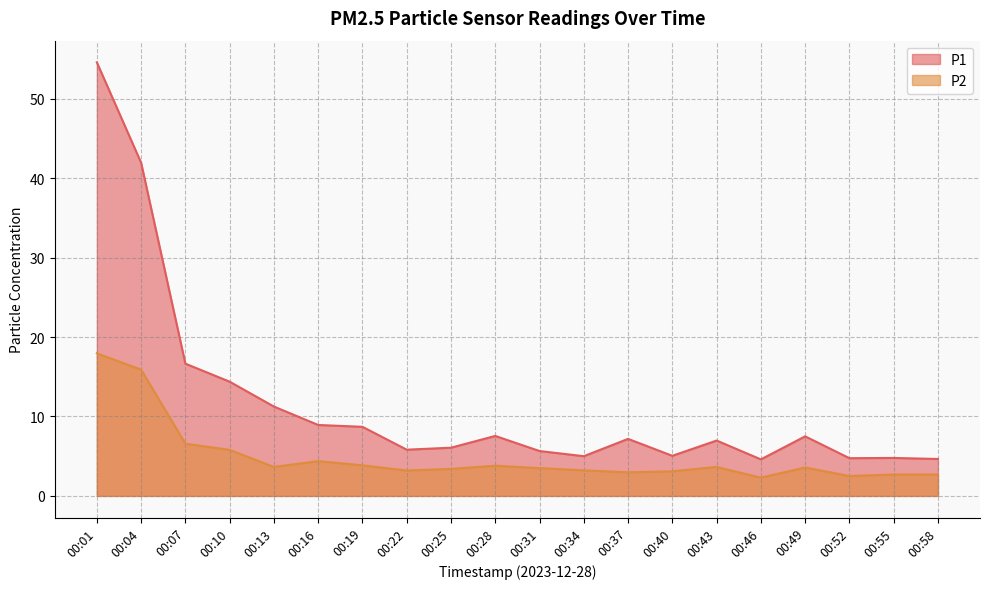

Count the number of categories in the chart.

20